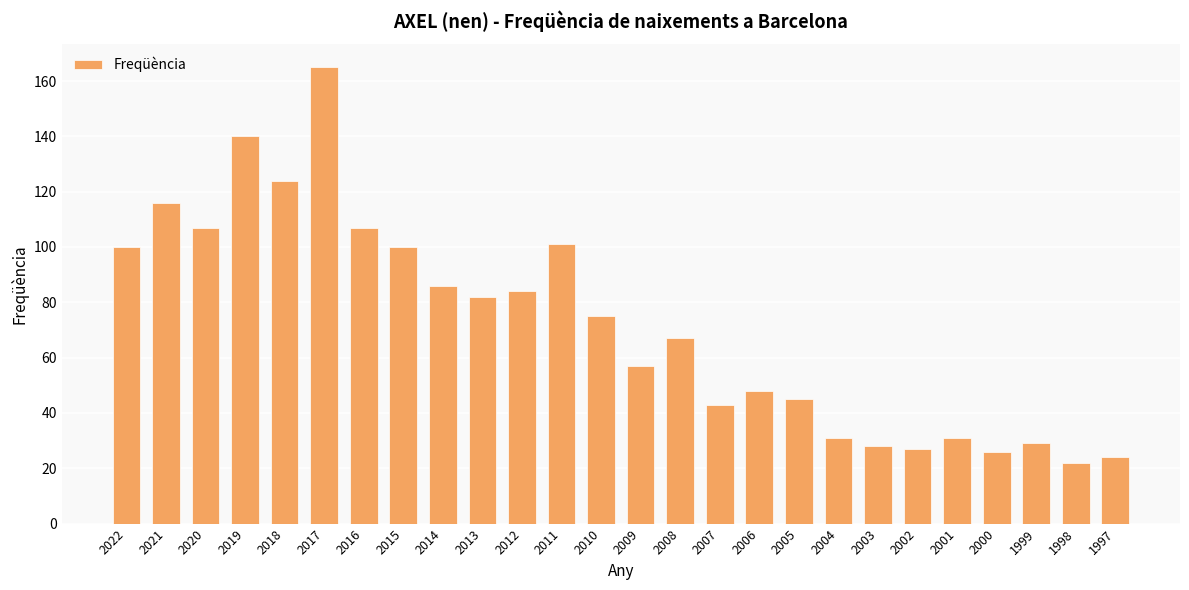

What is the change in value from 2020 to 2002?

-80